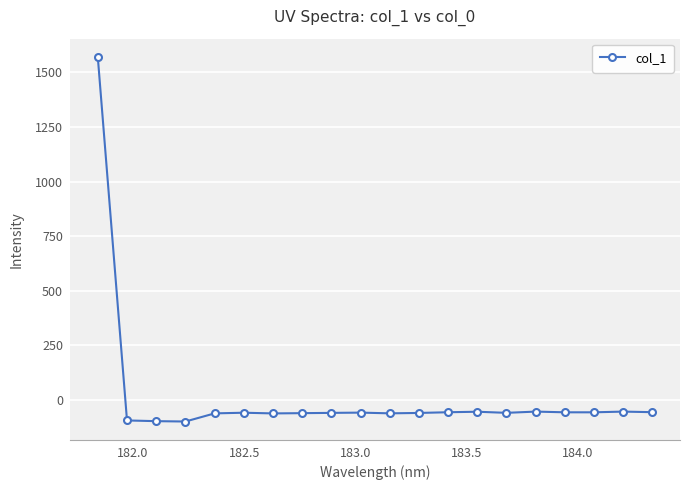

Does the chart have visible grid lines?

Yes